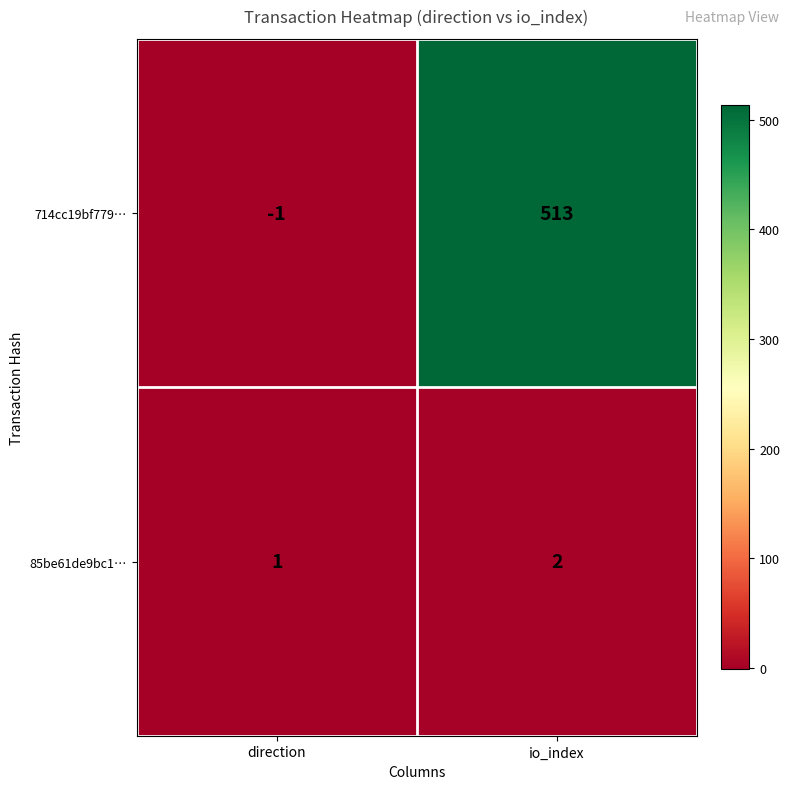

What is the sum of all 714cc19bf779… values?

512